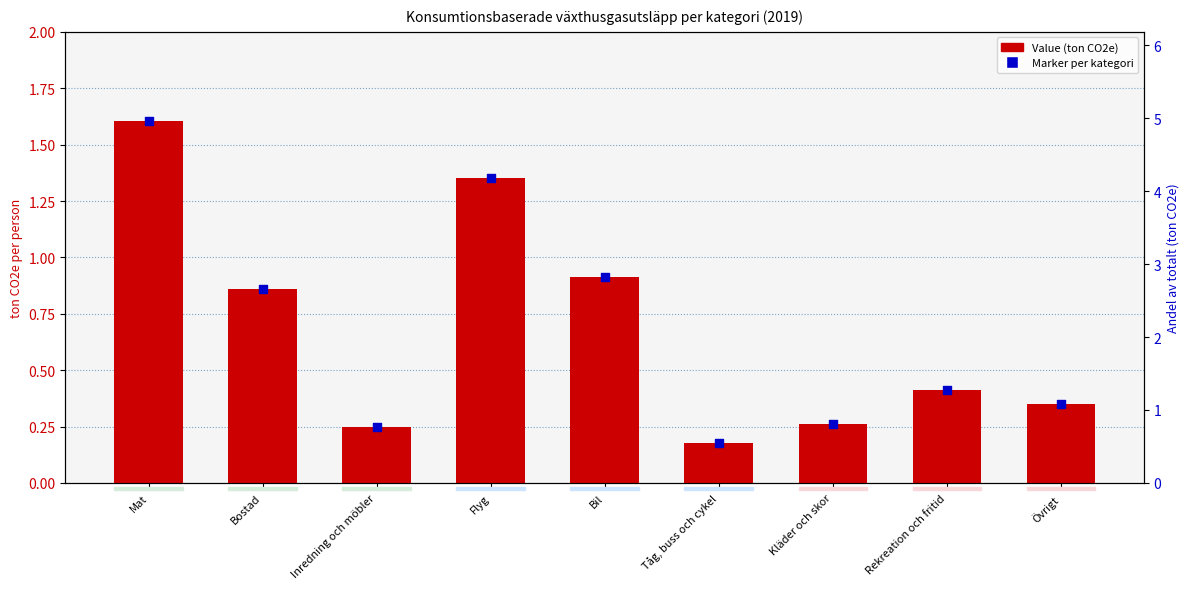

Which series contains the highest Y value?

Value (ton CO2e)